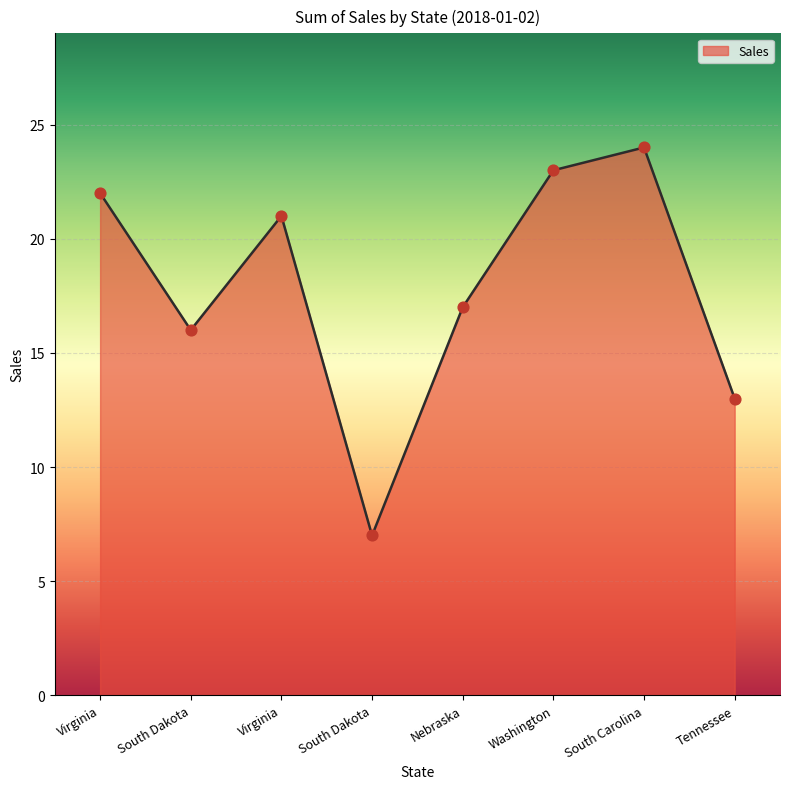

Approximately how many times larger is the value at Tennessee compared to South Dakota?

0.8